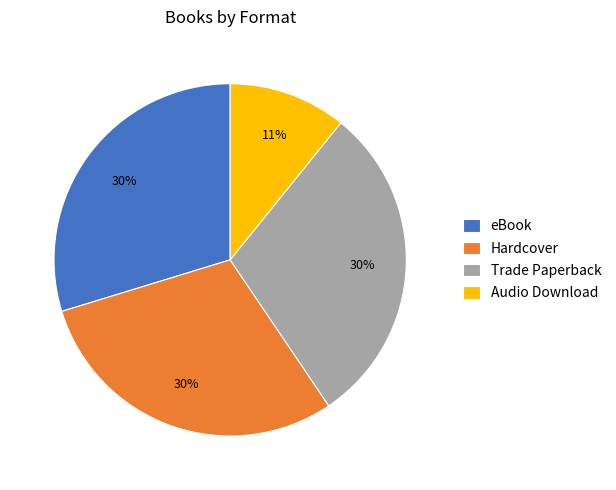

Do Audio Download and eBook together represent more than half of the pie?

No